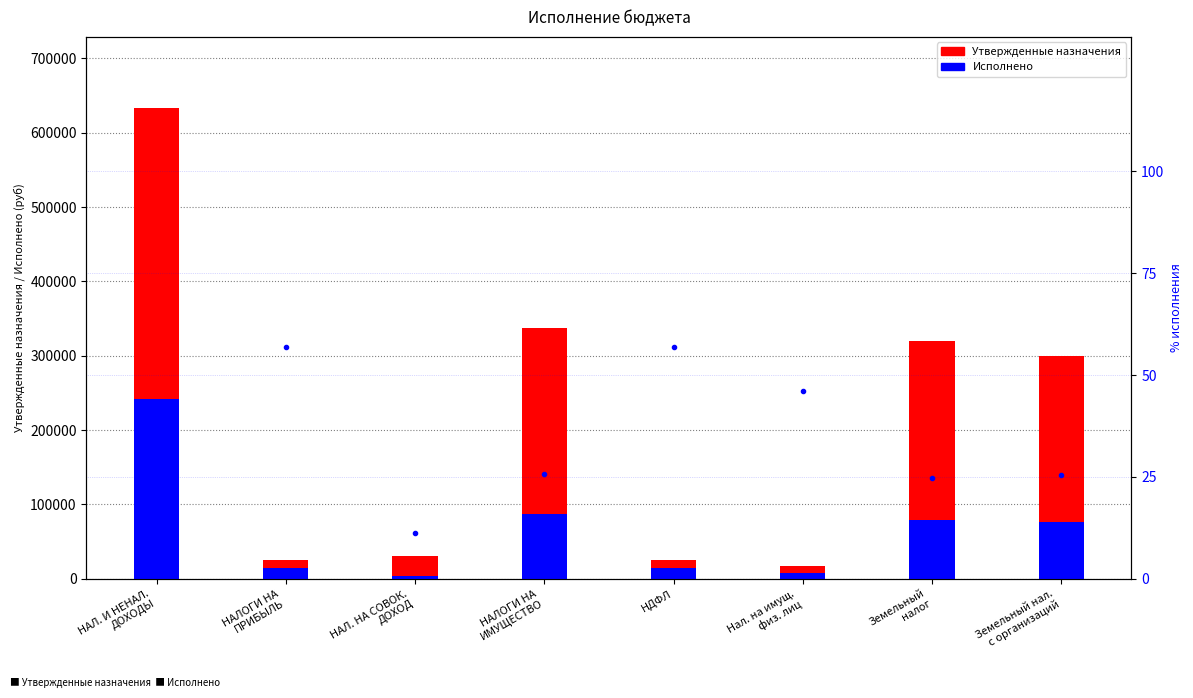

The Исполнено series shows 3589.3 at НДФЛ. True or false?

False